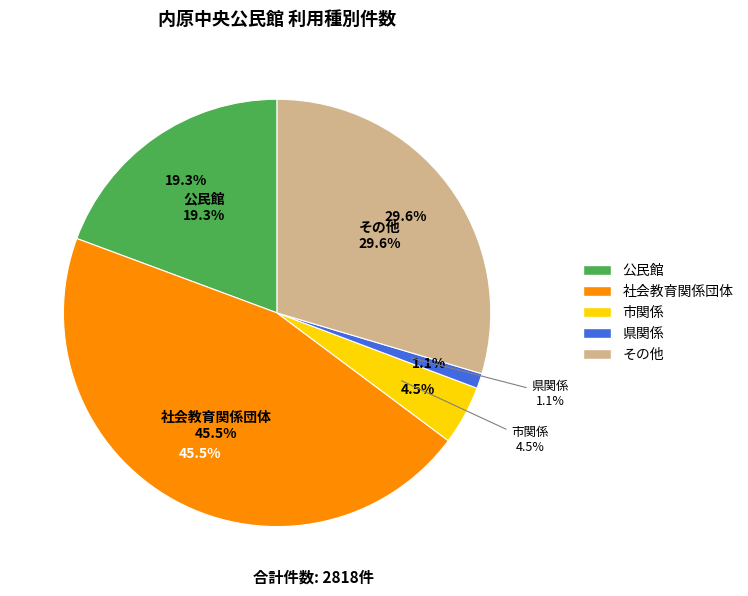

What percentage is the 社会教育関係団体 slice, to the nearest percent?

45%